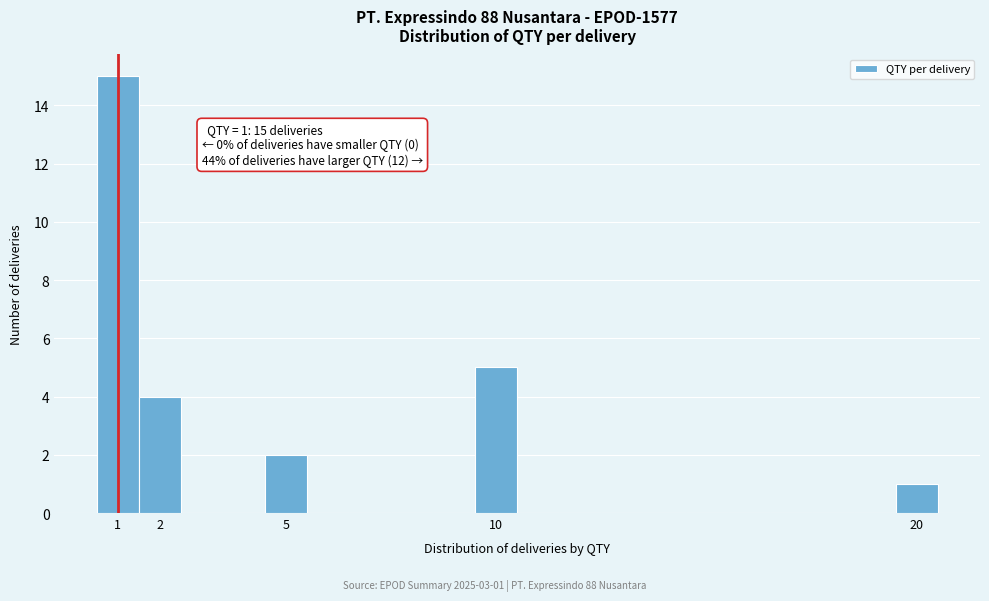

Over which range of the x-axis is the bar tallest?

0.5 to 1.5